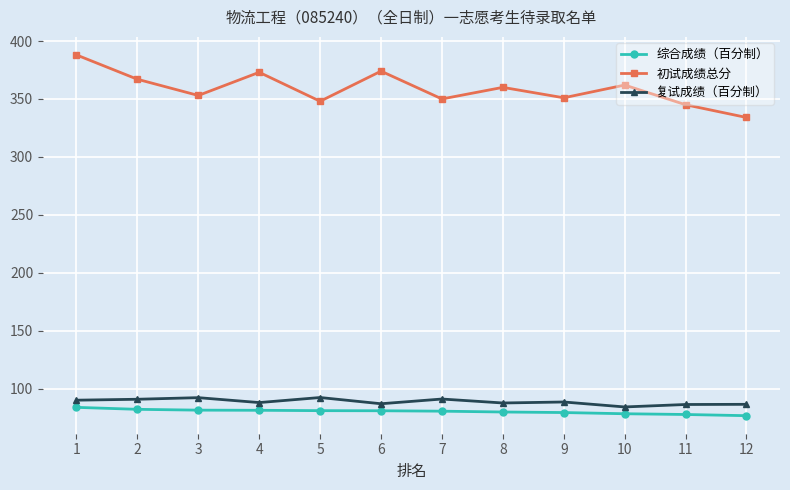

What is the difference between the maximum and minimum values in the 综合成绩（百分制） series?

7.2